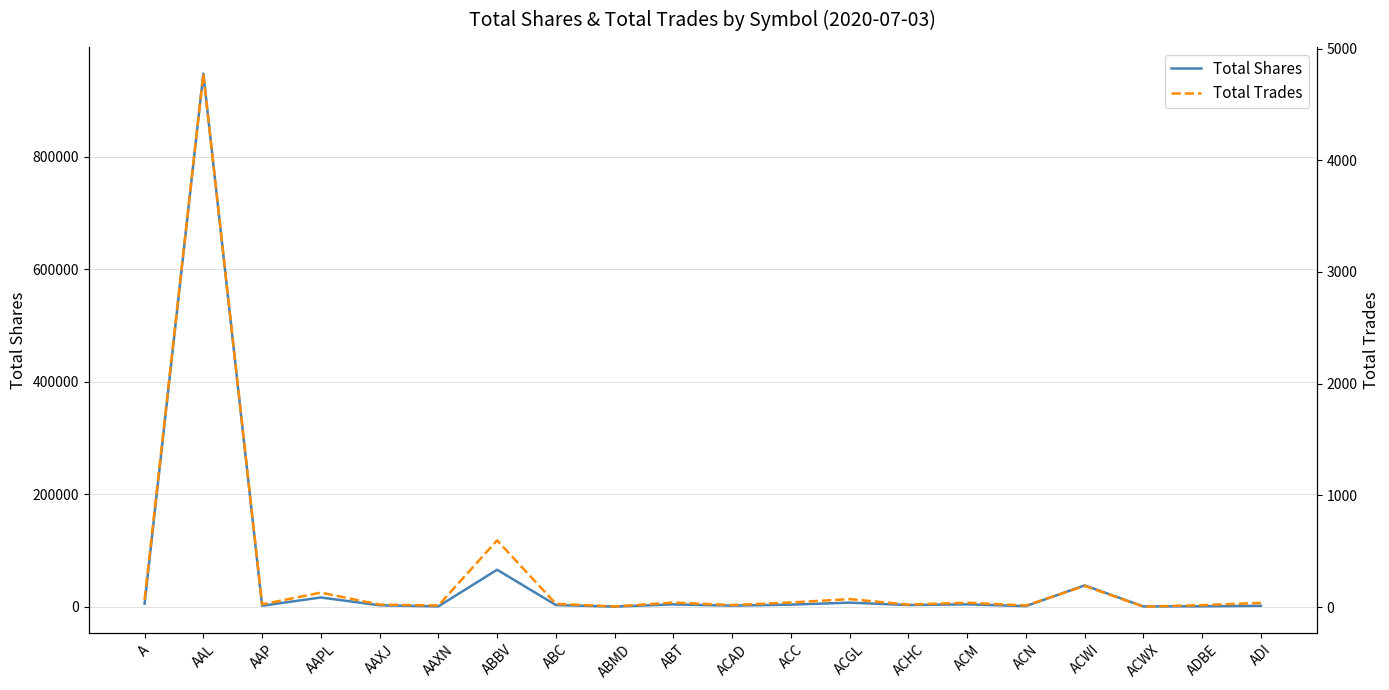

True or false: Total Shares has a value of 4148 at ACGL.

False